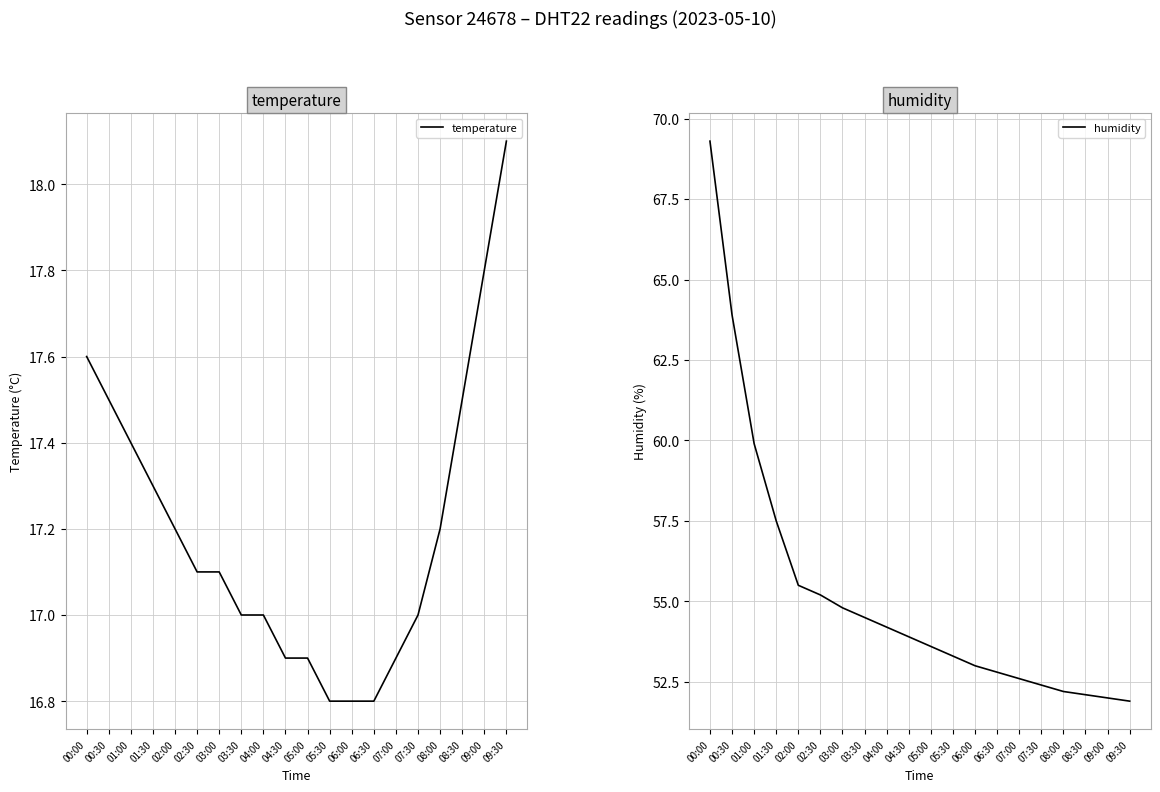

Rank the series by their maximum value, from highest to lowest.

humidity, temperature